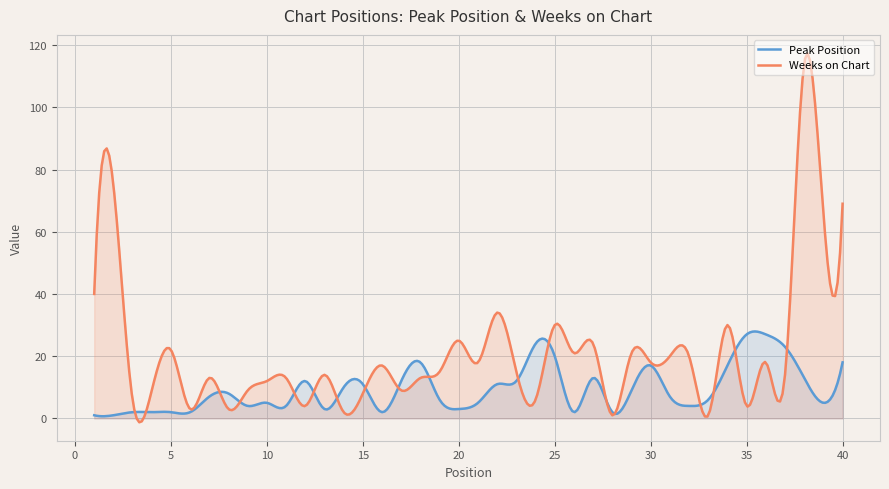

How many lines are shown in the chart?

2